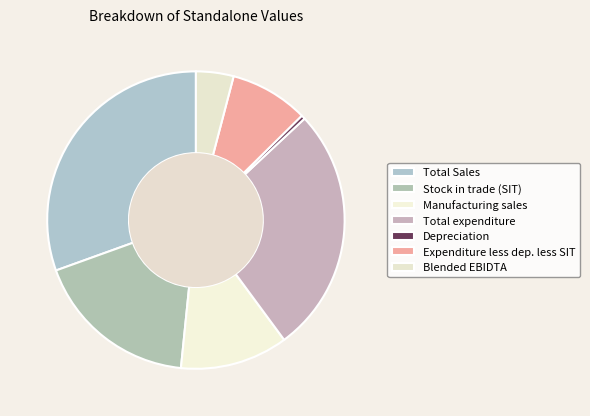

Does Depreciation account for over 50% of the chart?

No